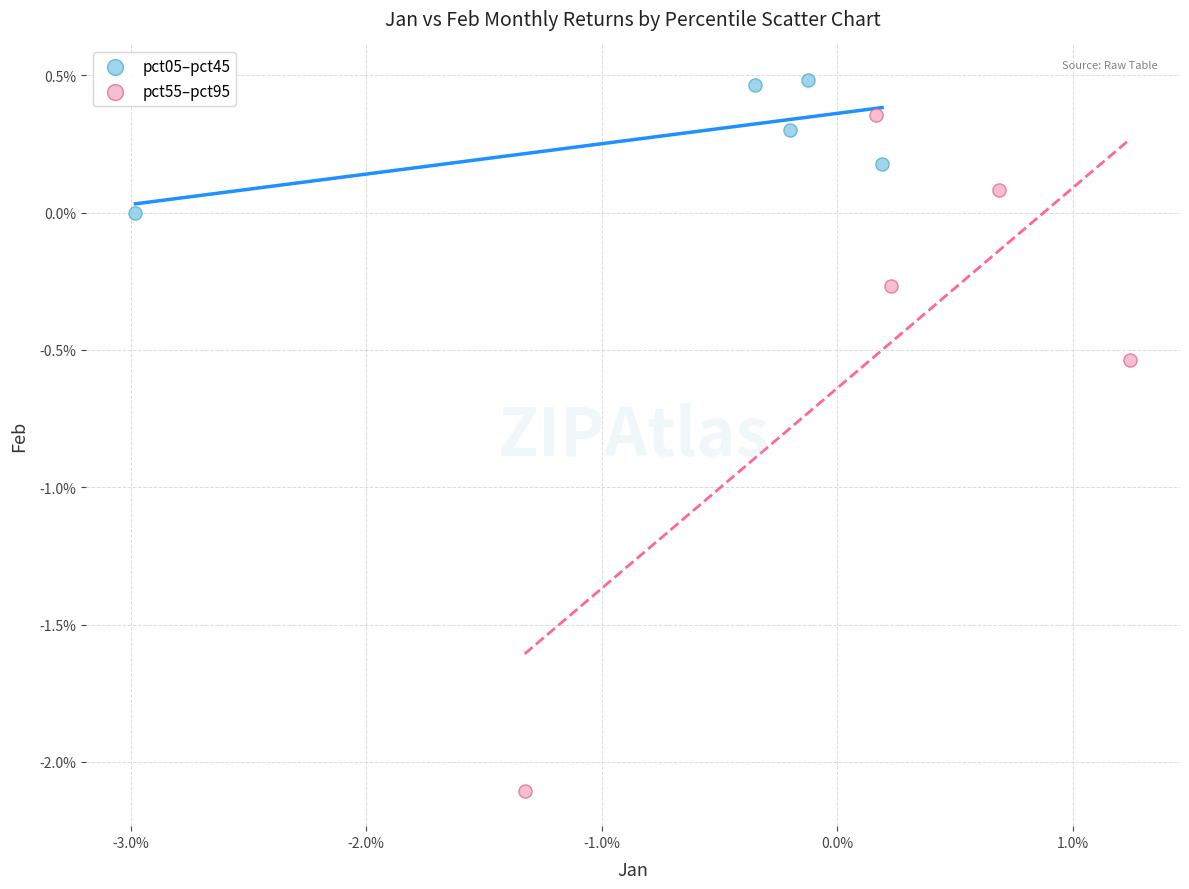

Which series has the largest Y range (max minus min)?

pct55–pct95